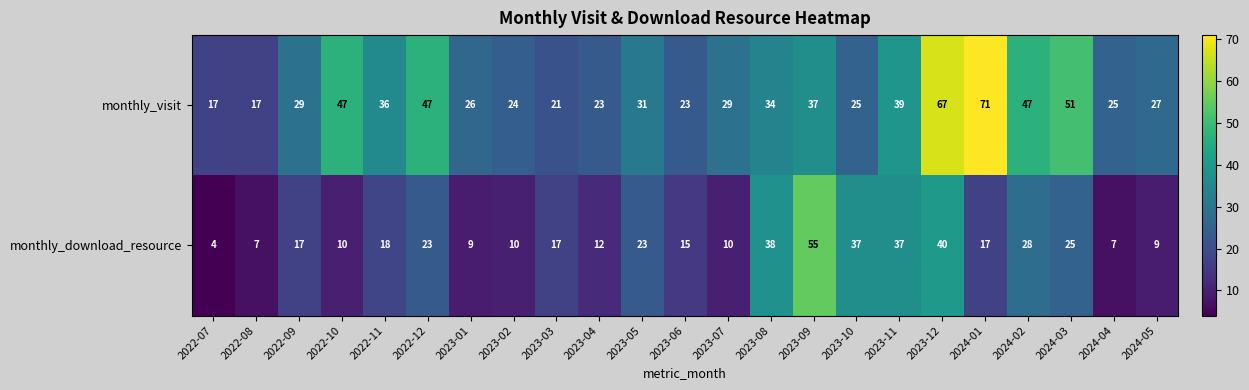

What is the difference between the highest and lowest values at 2022-09?

12